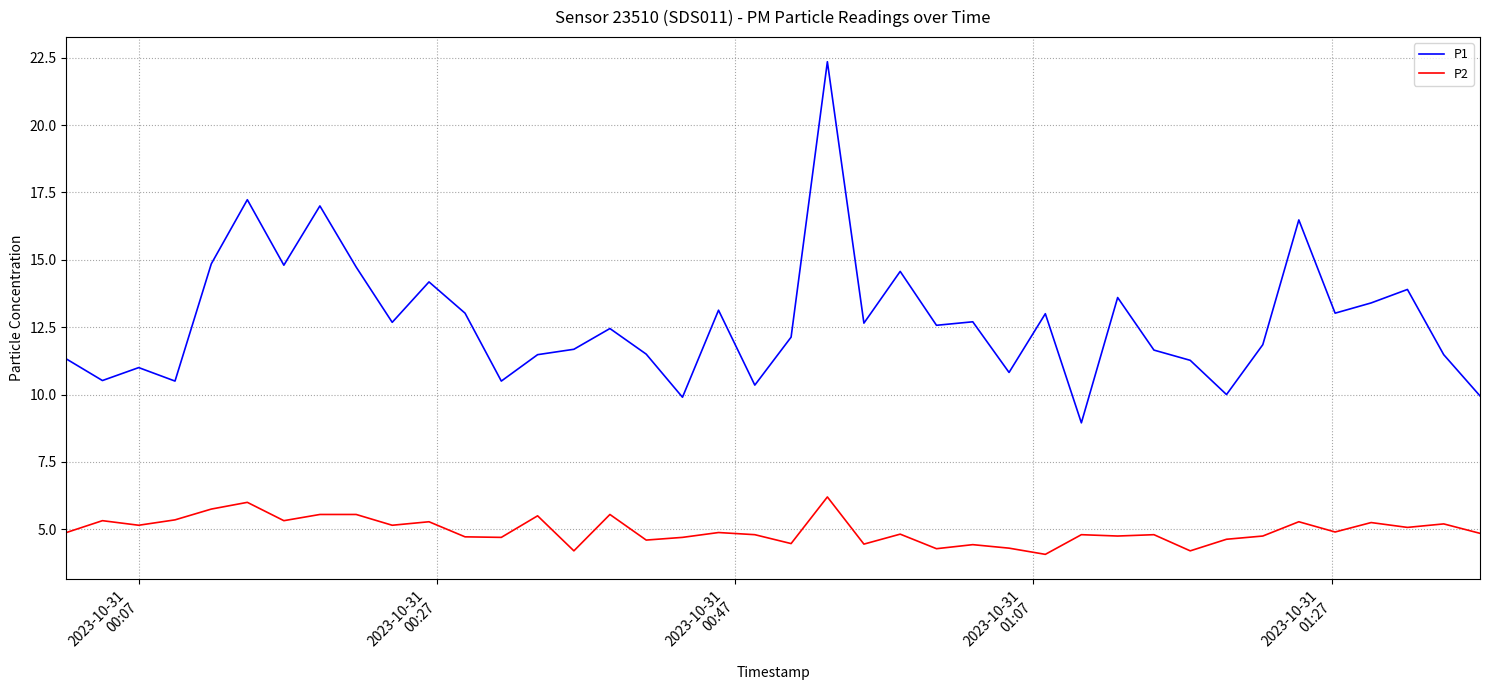

In P1, how many points are lower than both neighbors (excluding endpoints)?

13